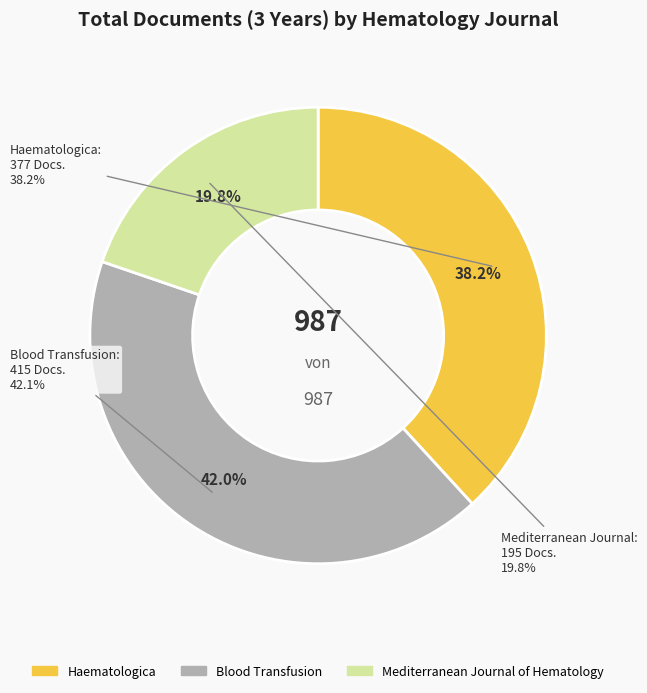

True or false: Mediterranean Journal of Hematology accounts for 20% of the total.

True